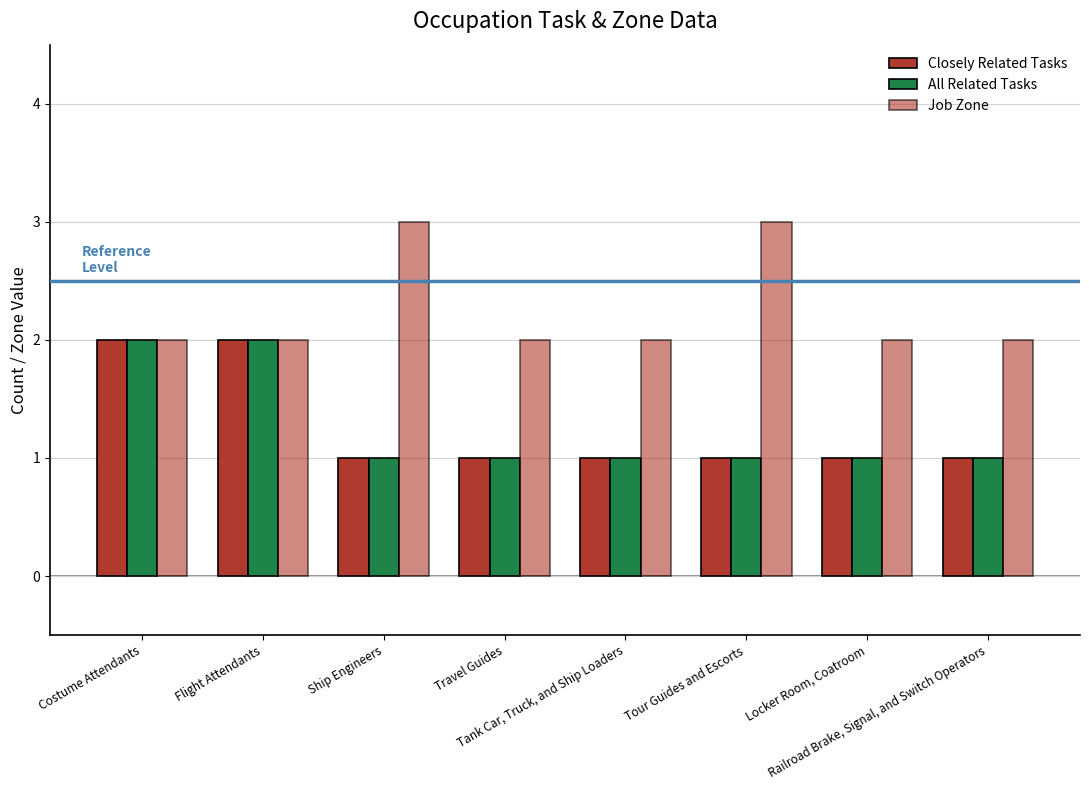

How many bars are there in each group?

3